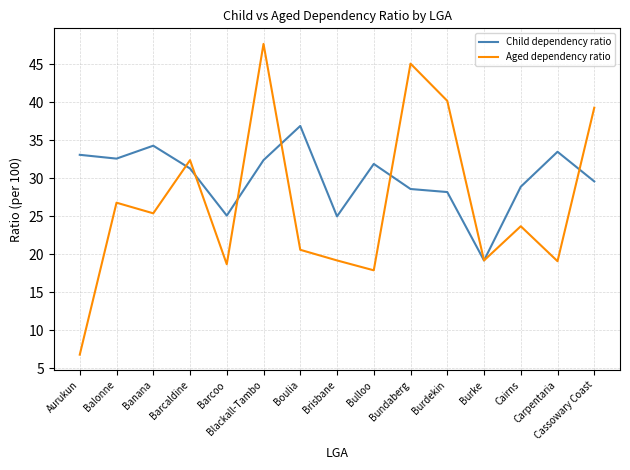

What is the total value across all series at Cassowary Coast?

68.9